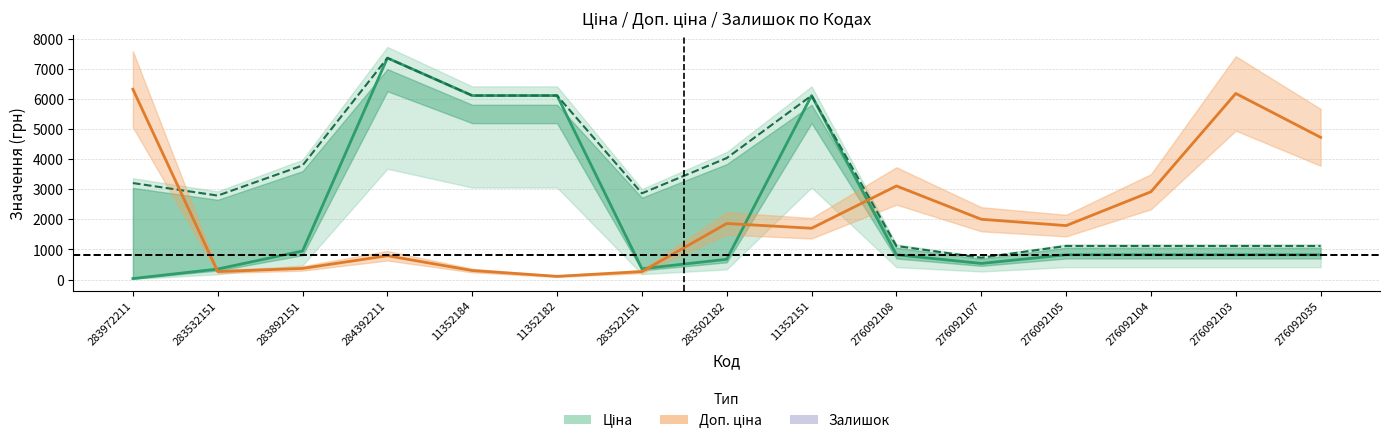

Where is the first local minimum for Залишок (scaled)?

283532151